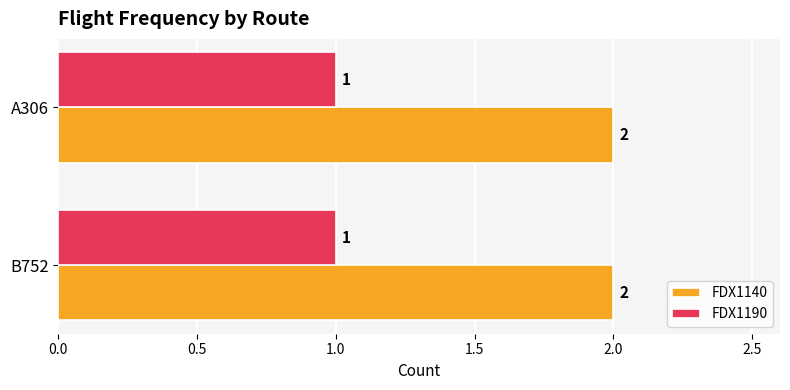

What is the sum of the FDX1190 values at A306 and B752?

2